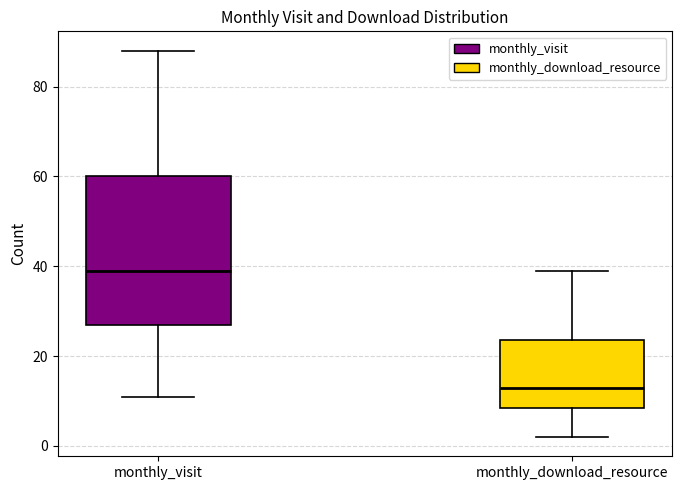

Reading left to right, transcribe this box plot: for each box, give where its median line is, the range the box spans, and where its two whiskers end, as read against the y-axis. The values are not printed on the chart, so give them approximately, as read against the axis.

monthly_visit: median 40, box 28 to 60, whiskers 12 to 88
monthly_download_resource: median 14, box 8 to 24, whiskers 2 to 40